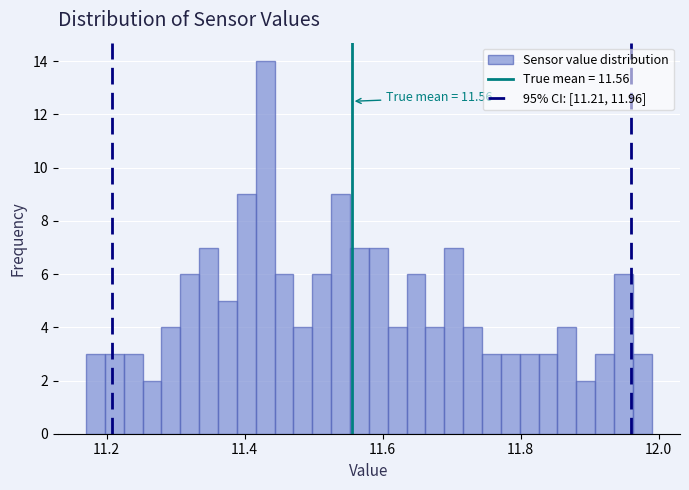

Read against the x-axis, roughly where is the centre of the tallest bar?

11.42